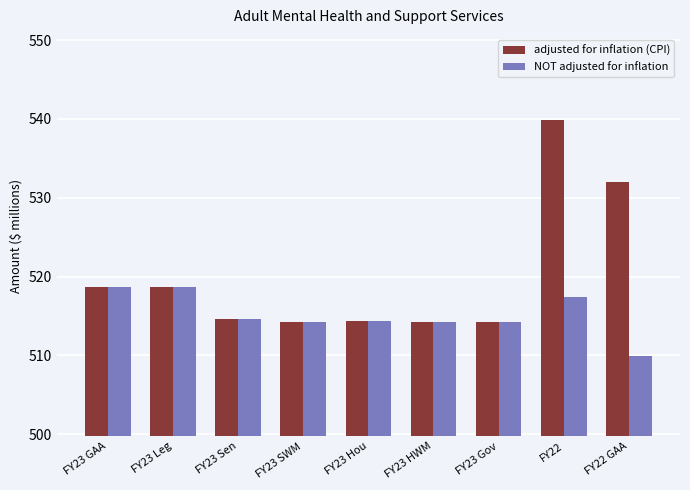

What position from the left is FY23 Hou?

5